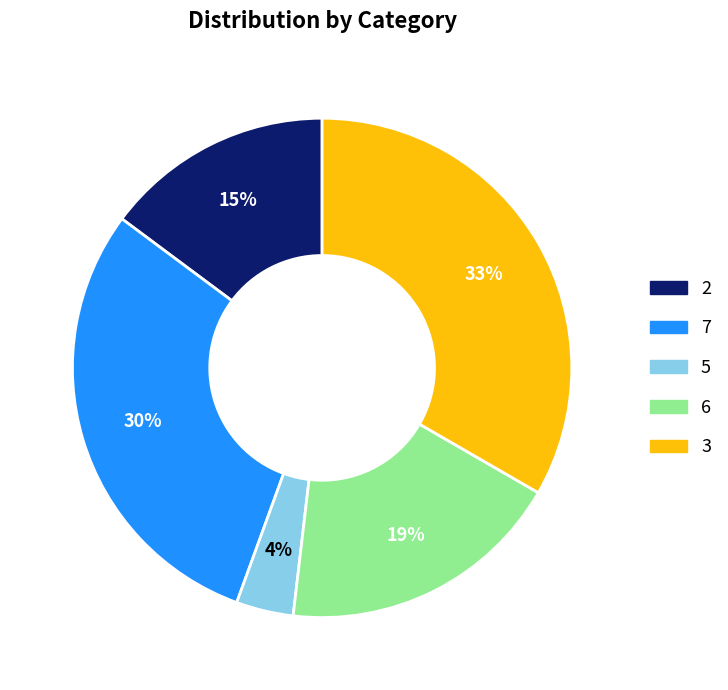

The 7 slice represents 42% of the pie. True or false?

False